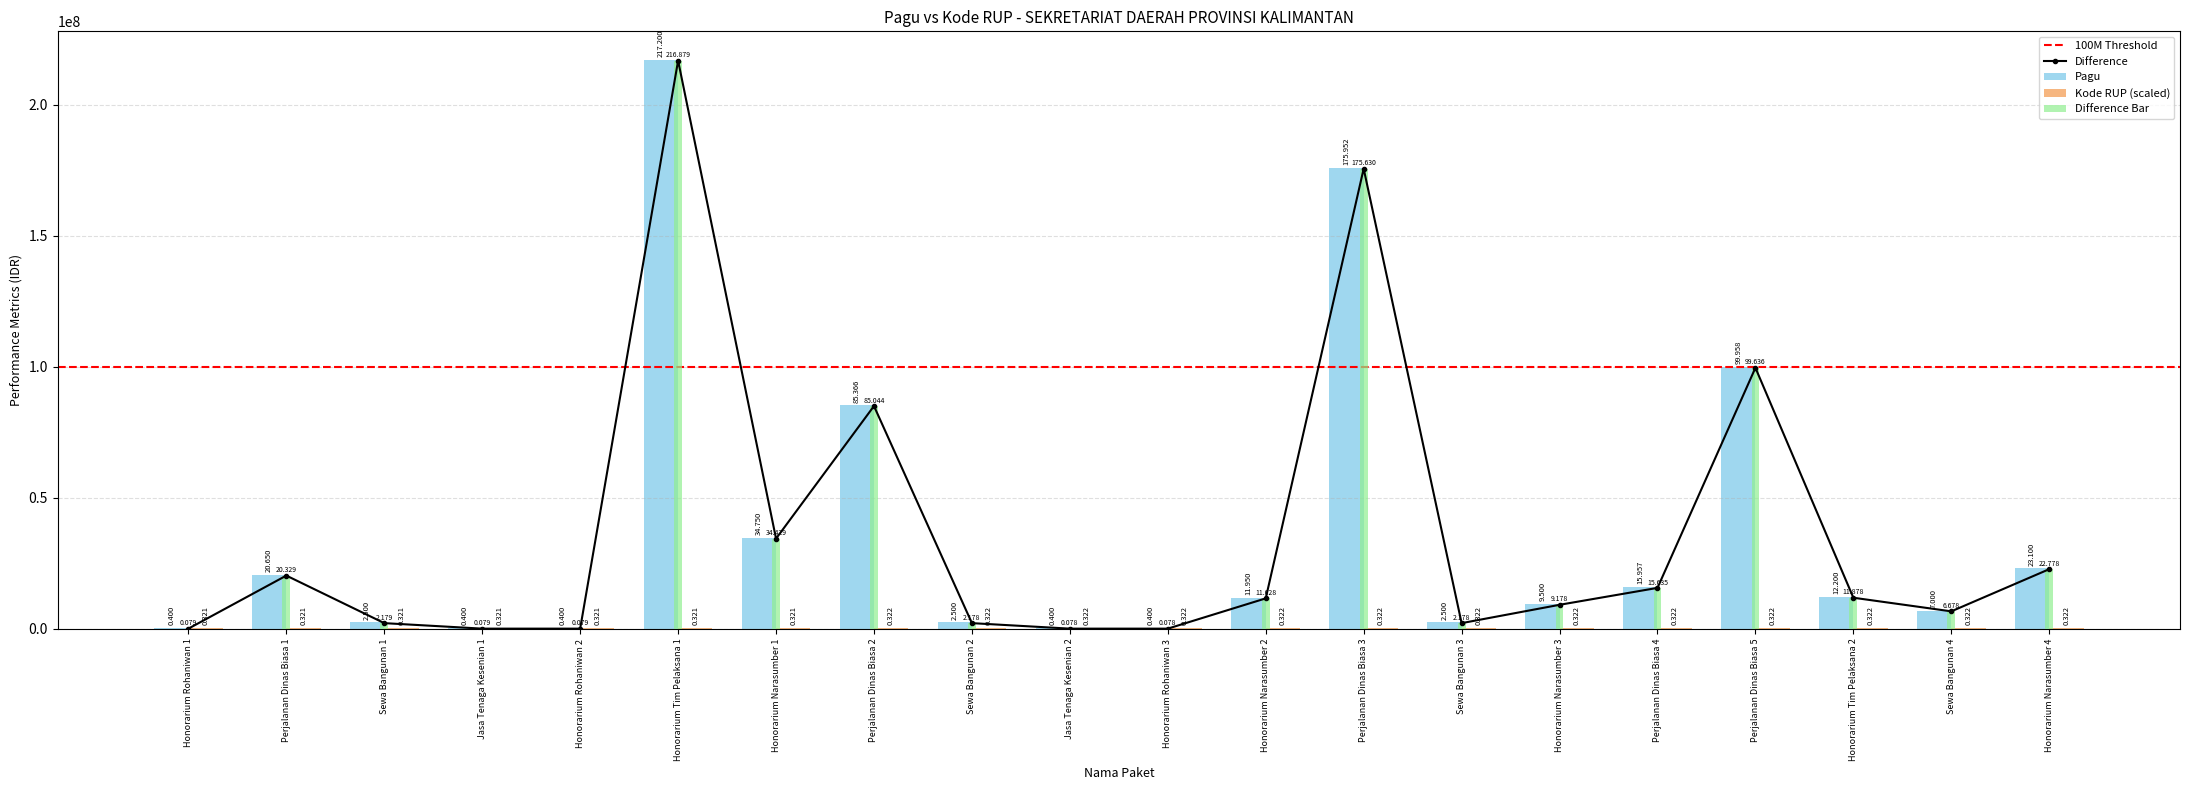

What is the greatest value displayed?

217200000